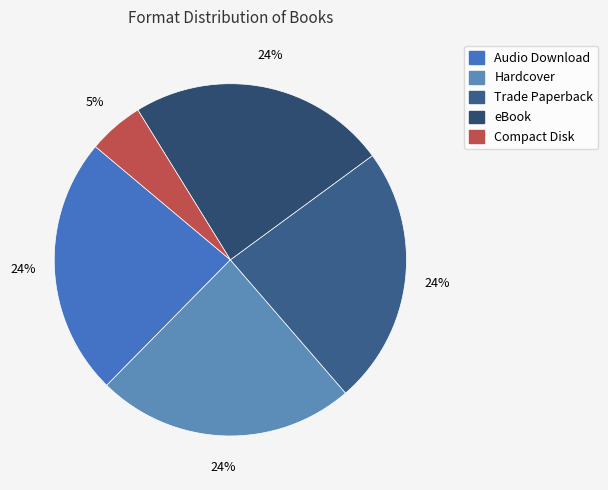

Is it true that Trade Paperback is 24% of the pie?

True